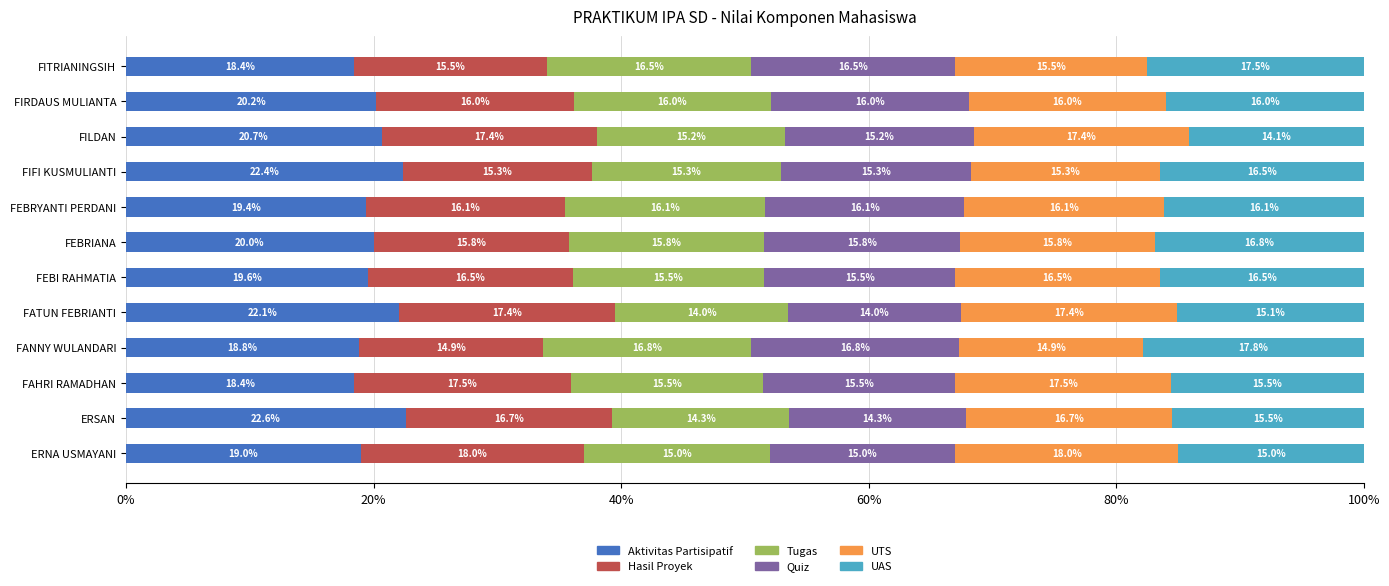

True or false: Aktivitas Partisipatif has a value of 18.4 at FAHRI RAMADHAN.

True